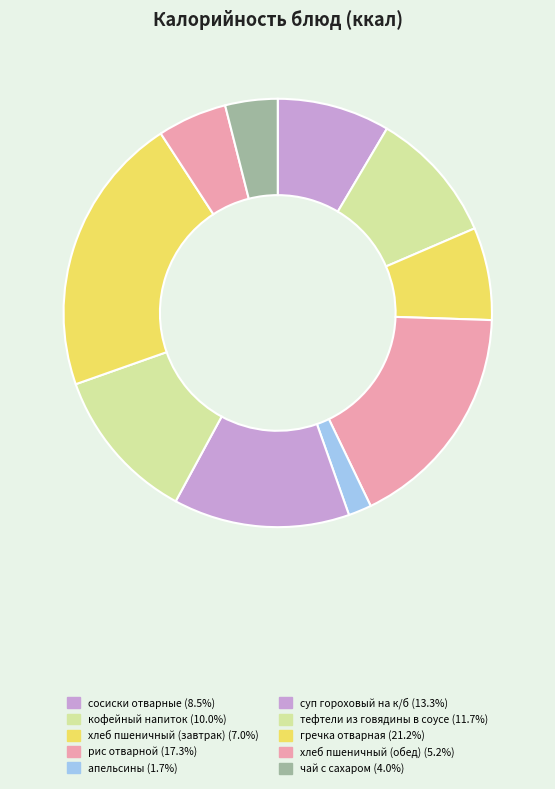

How many slices are in this pie chart?

10